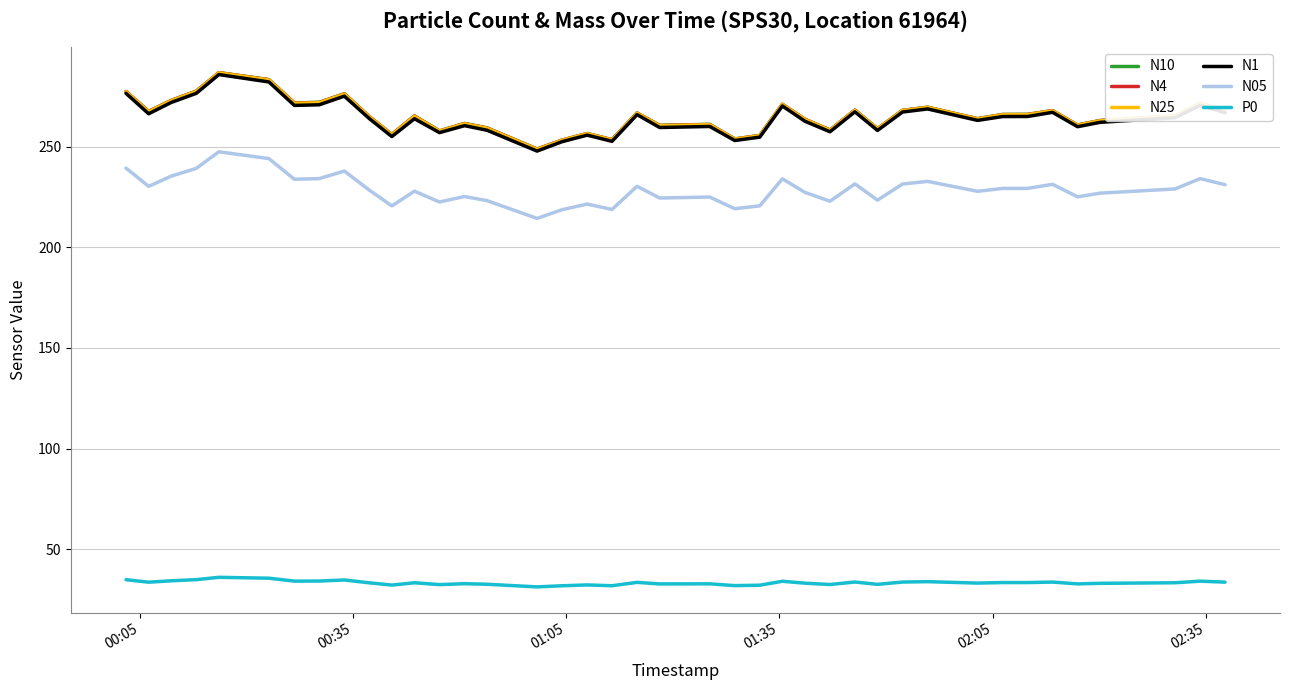

How many lines are shown in the chart?

6